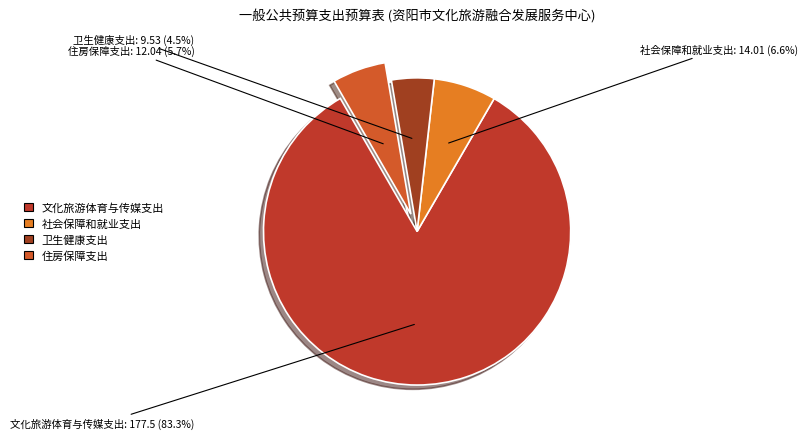

What is the largest slice in the pie chart?

文化旅游体育与传媒支出